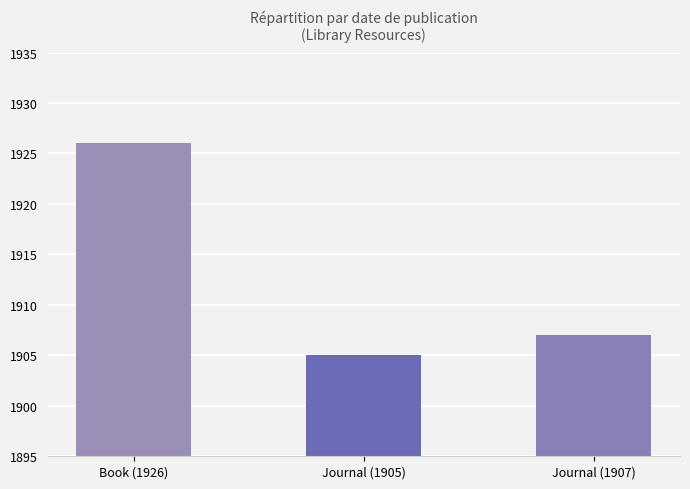

Reading left to right, transcribe all the data shown in this chart.

Book (1926)=1926	Journal (1905)=1905	Journal (1907)=1907